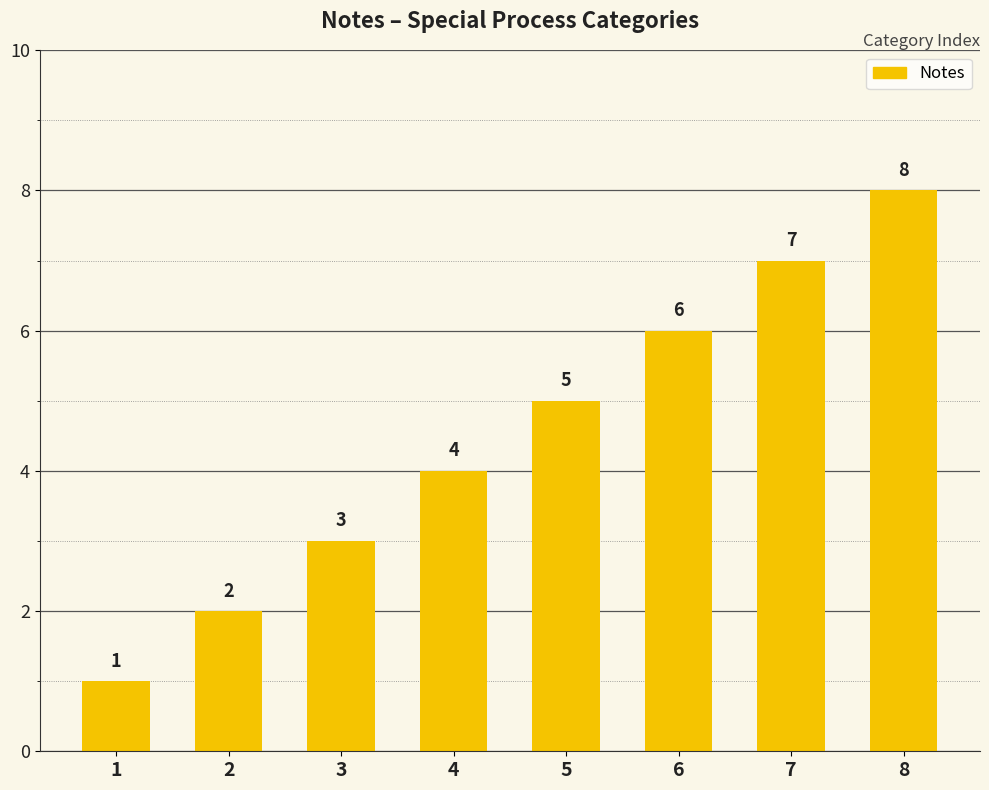

Where is the data nearest to the value 4?

4